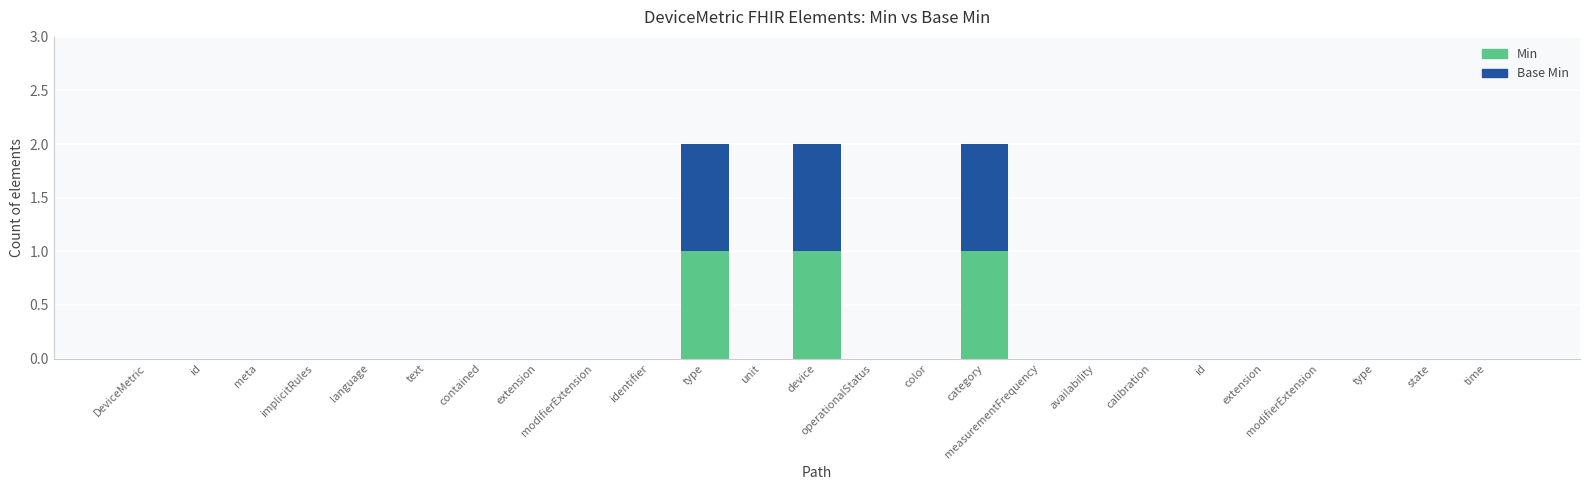

Which has a higher value, extension or measurementFrequency?

extension